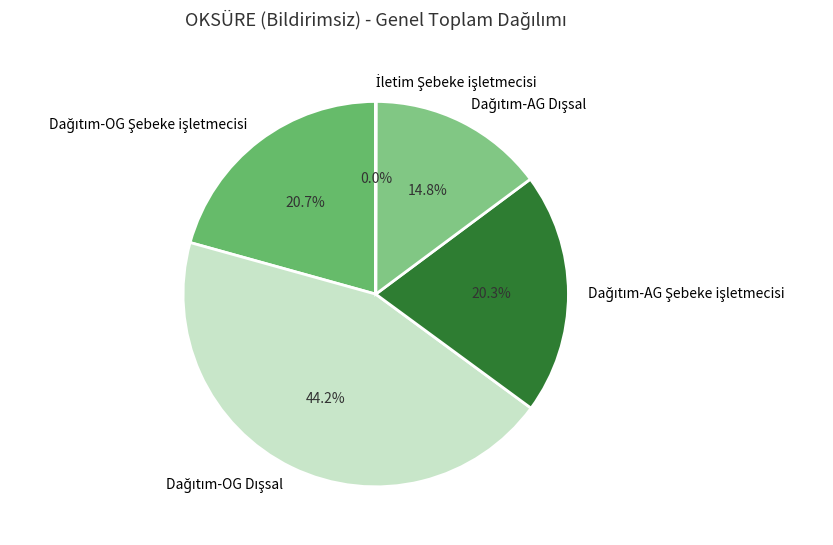

Is there any slice that represents more than half of the pie?

No